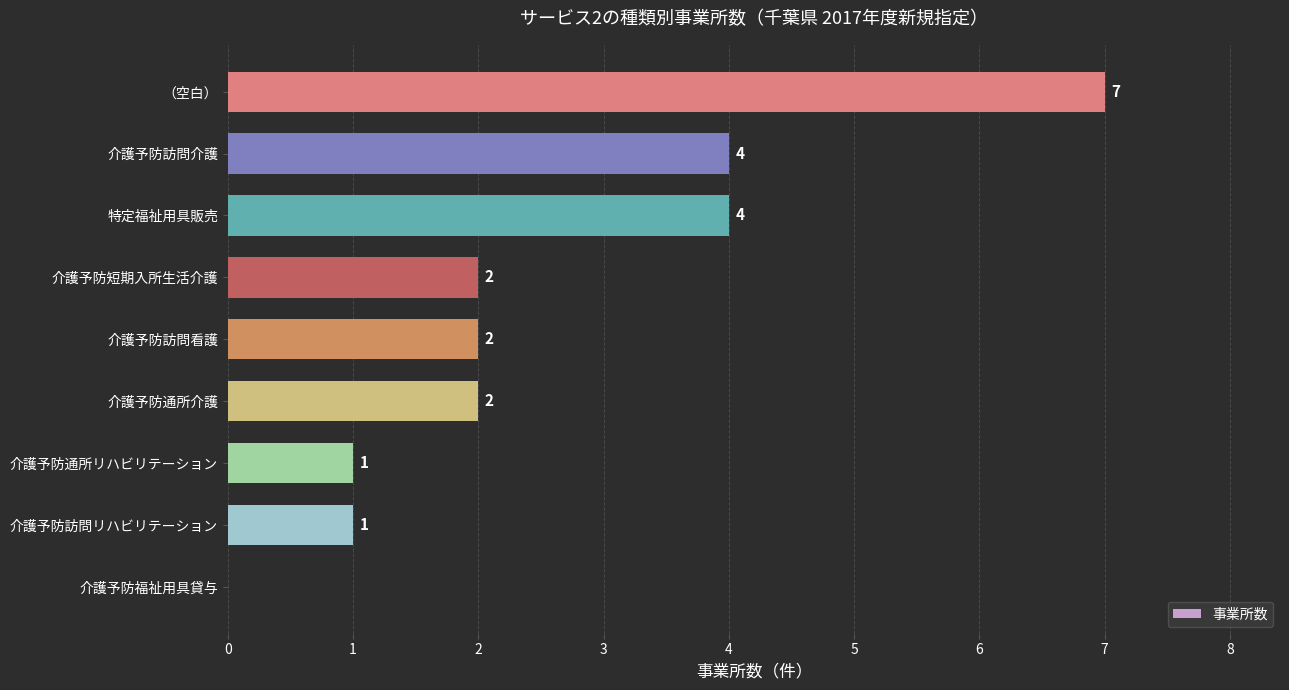

True or false: the data shows 2 at 介護予防訪問看護.

True